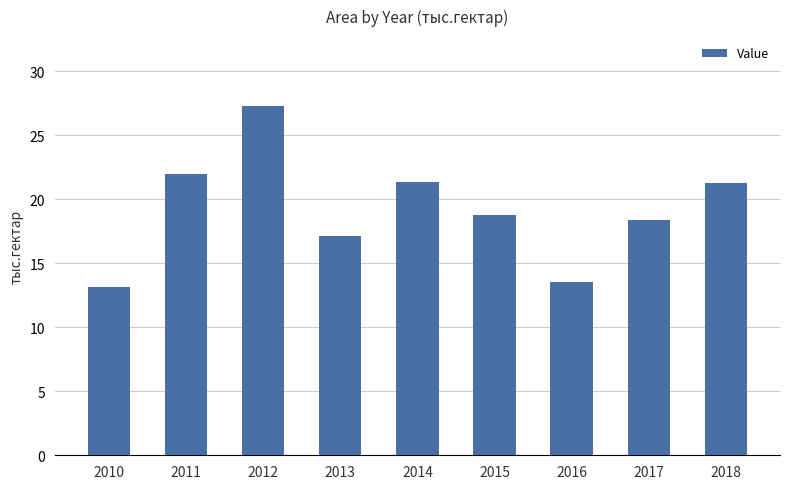

The value at 2014 is 33.4. True or false?

False